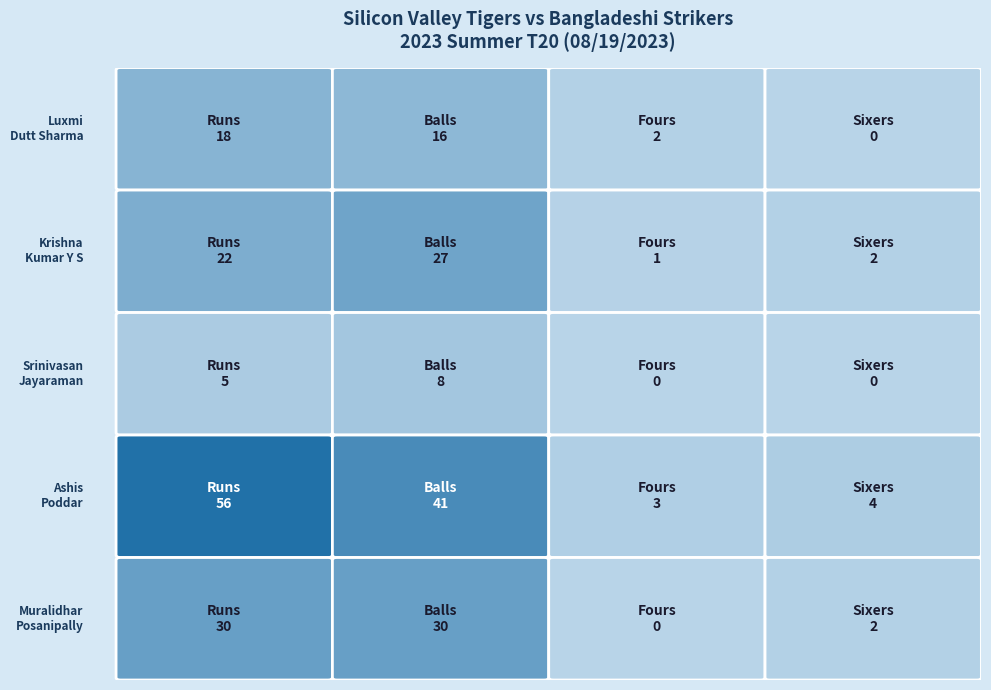

At 0, list the series in order from largest to smallest.

Ashis Poddar, Muralidhar Posanipally, Krishna Kumar Y S, Luxmi Dutt Sharma, Srinivasan Jayaraman